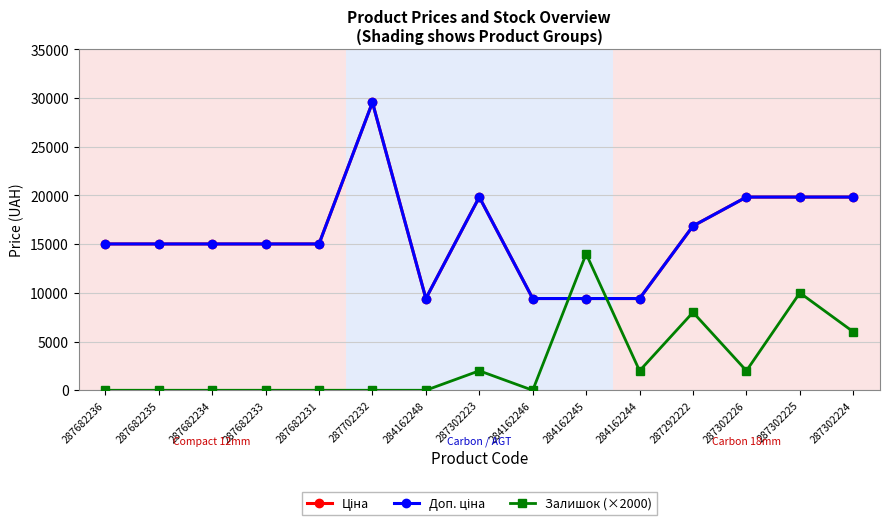

True or false: Залишок (×2000) and Доп. ціна intersect in this chart.

True